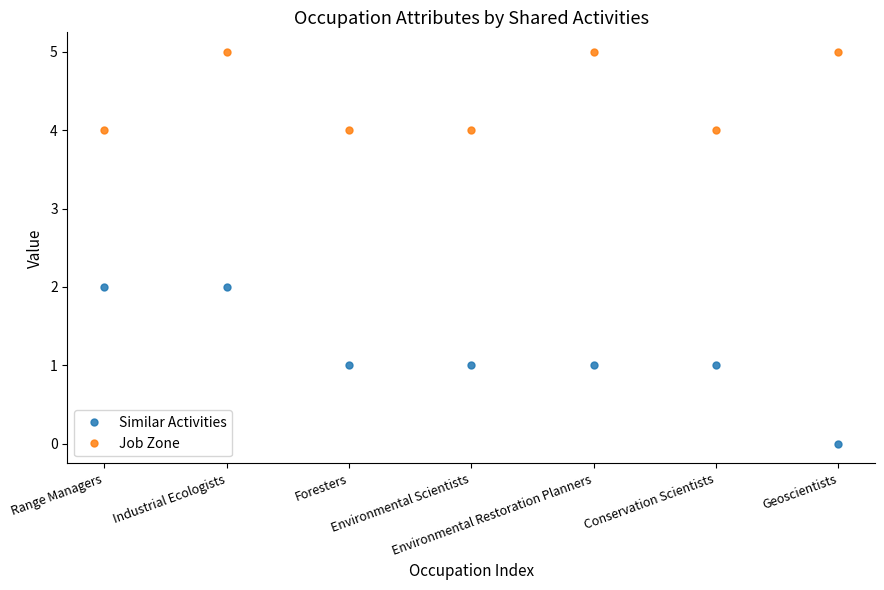

Which series has the largest total across all categories?

Job Zone